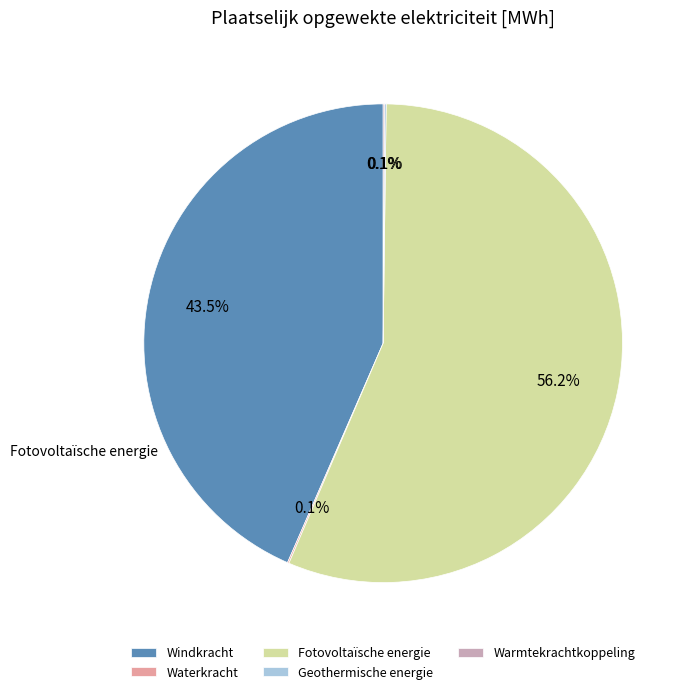

True or false: Fotovoltaïsche energie accounts for 64% of the total.

False